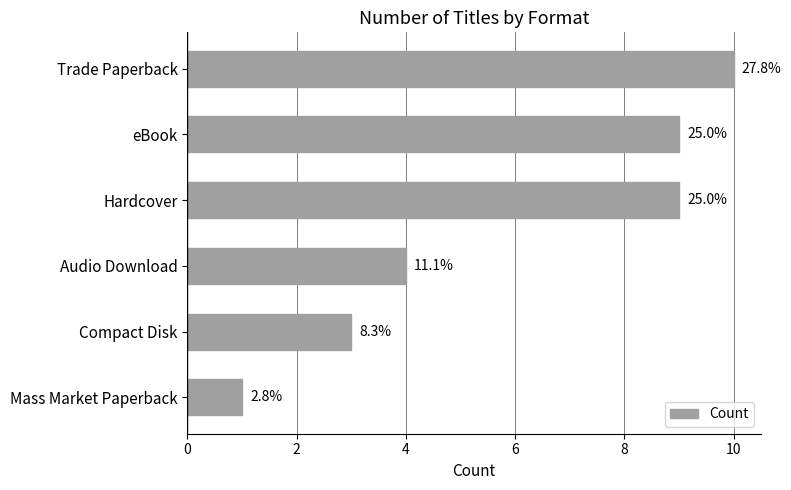

How many bars are there in total?

6